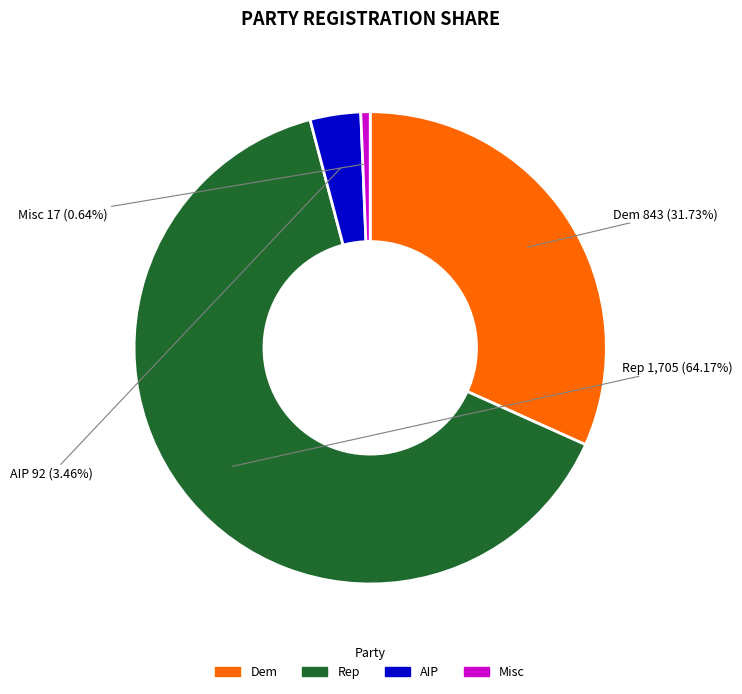

Approximately how many times larger is the value at Rep compared to Dem?

2.0